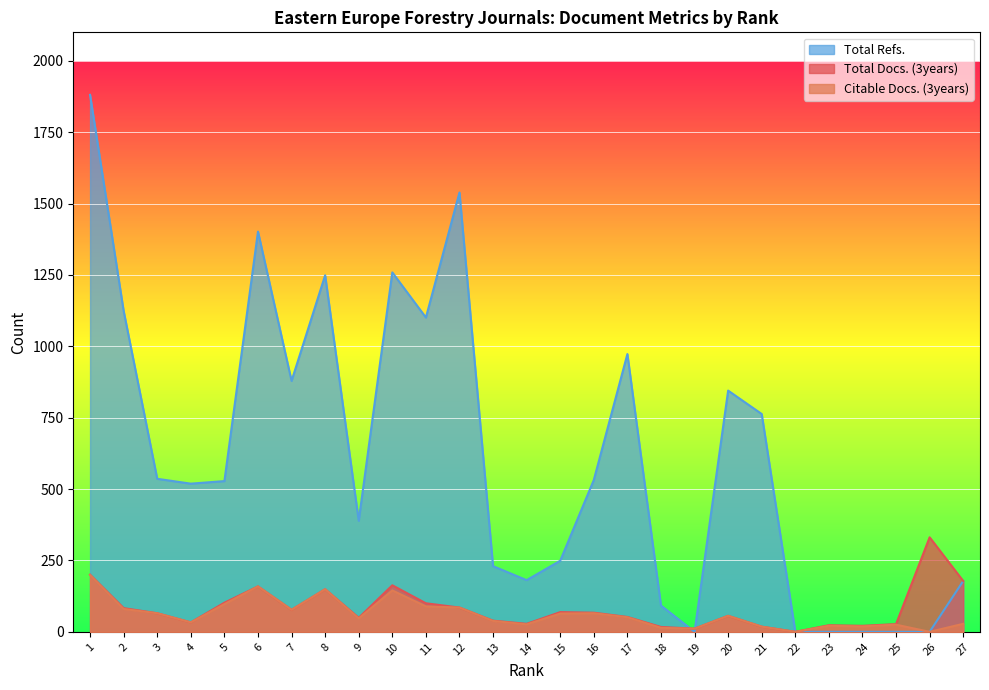

Count the number of categories in the chart.

27